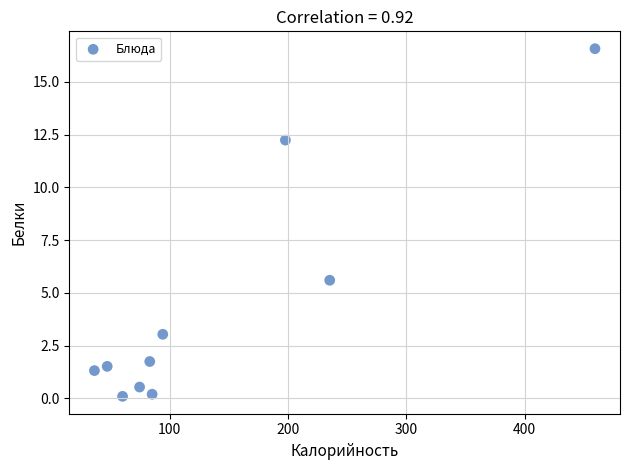

What is the range of Y values (max minus min)?

16.5